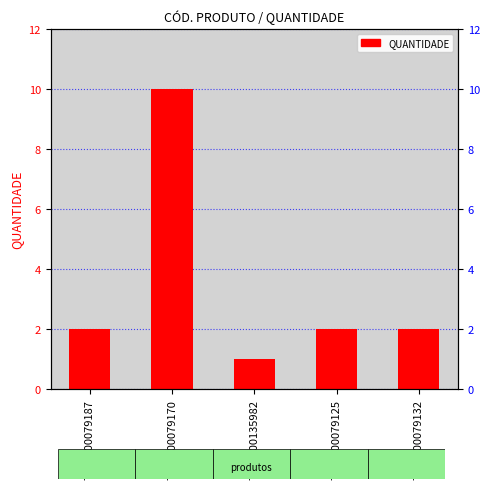

How many distinct data groups are displayed?

1